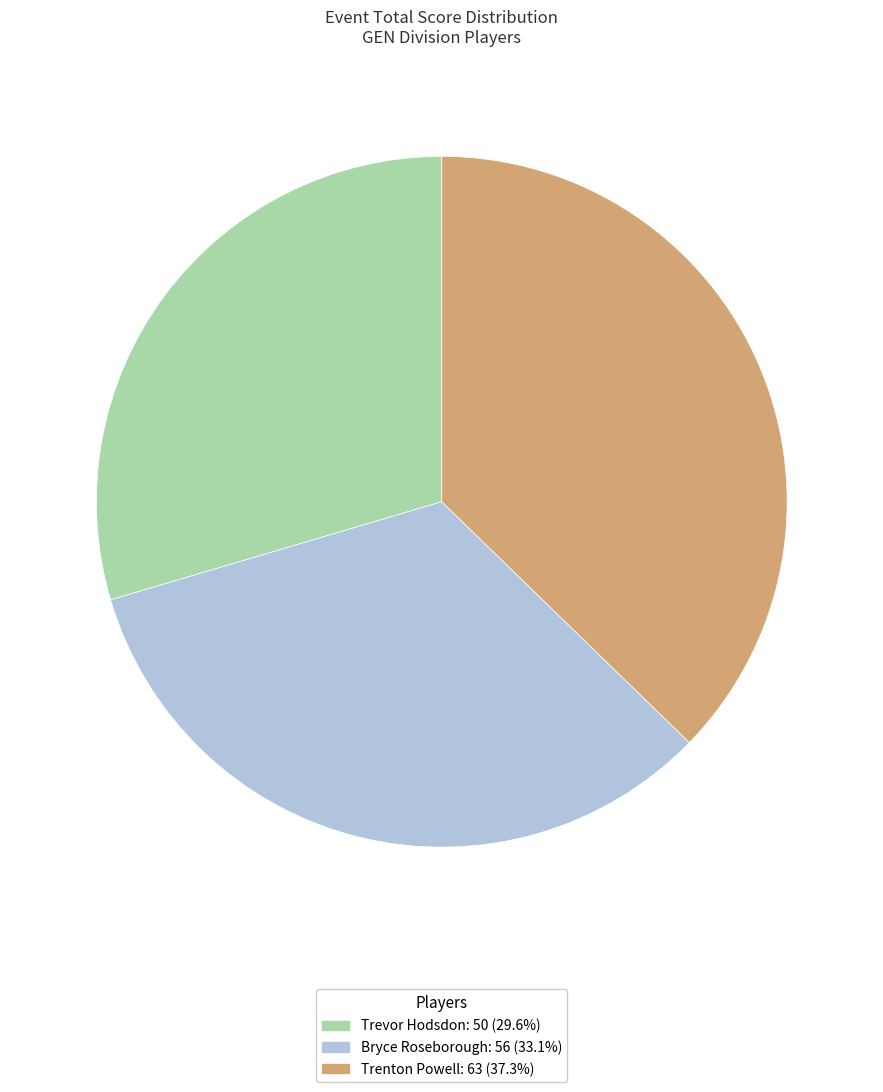

Which has a higher value, Trevor Hodsdon or Trenton Powell?

Trenton Powell